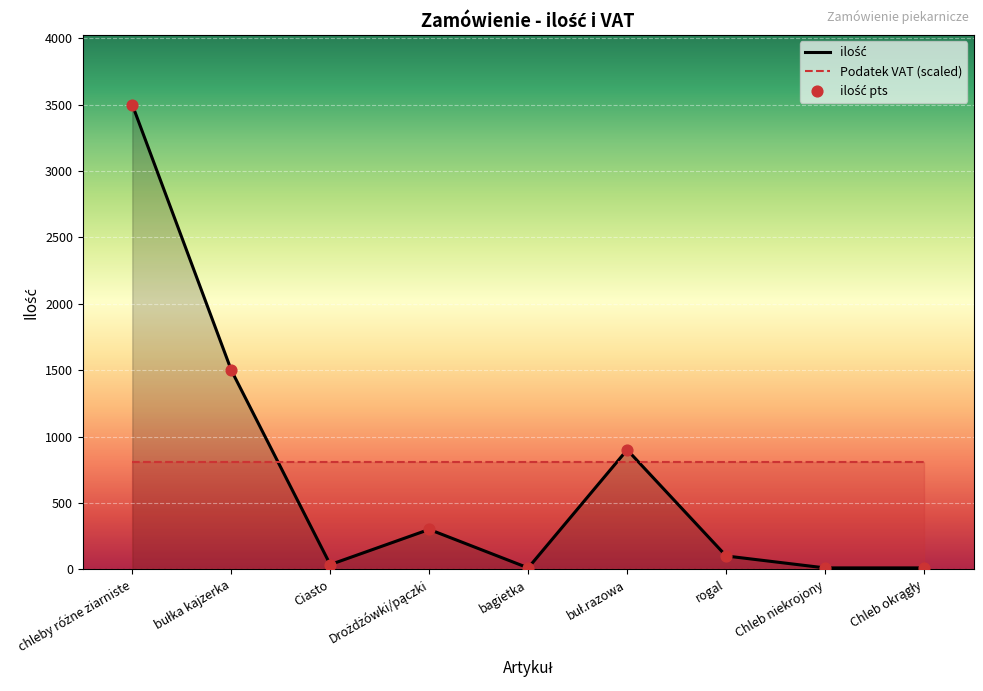

What is the change in value from bułka kajzerka to rogal?

-1400